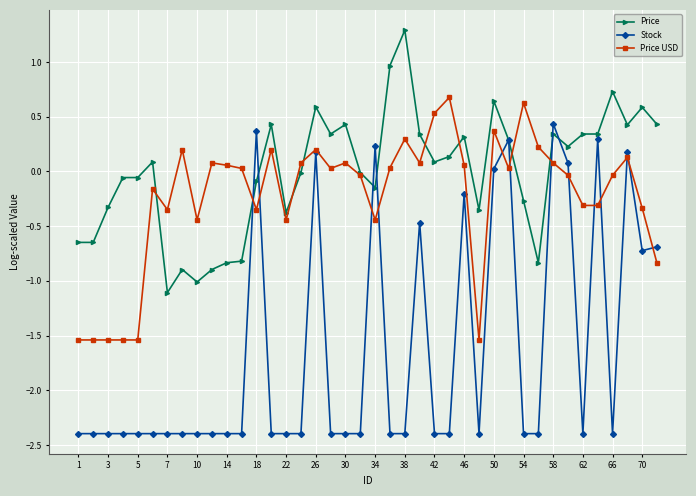

Which series has the largest range (max minus min)?

Stock